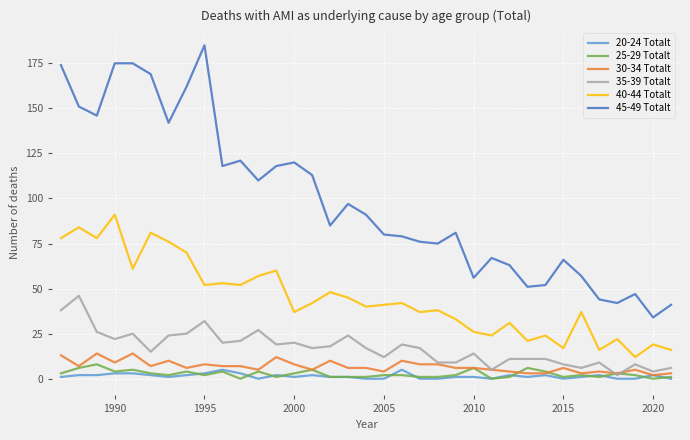

True or false: 40-44 Totalt and 20-24 Totalt cross at least once.

False